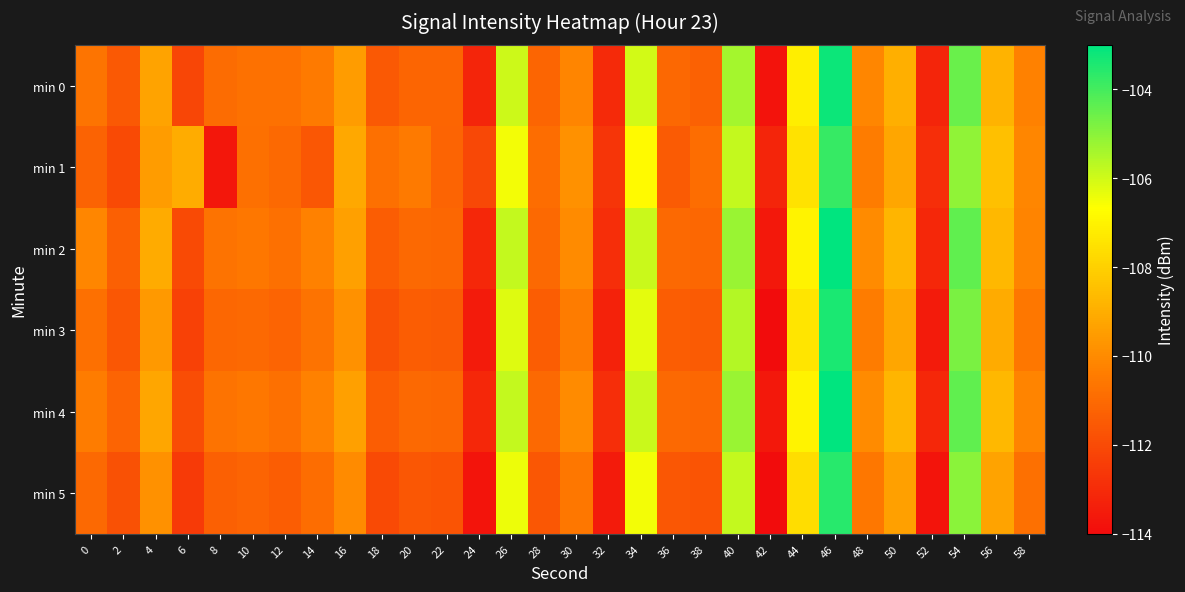

What is the total value across all series at 48?

-661.5